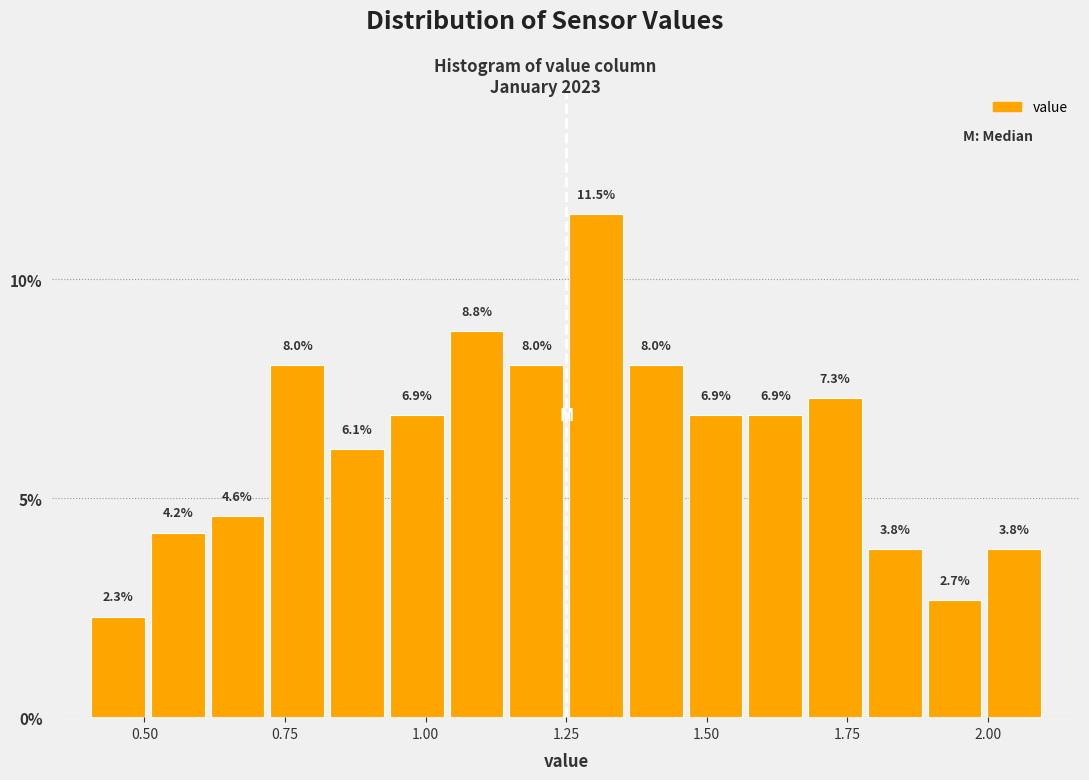

Read against the x-axis, roughly where is the centre of the tallest bar?

1.30